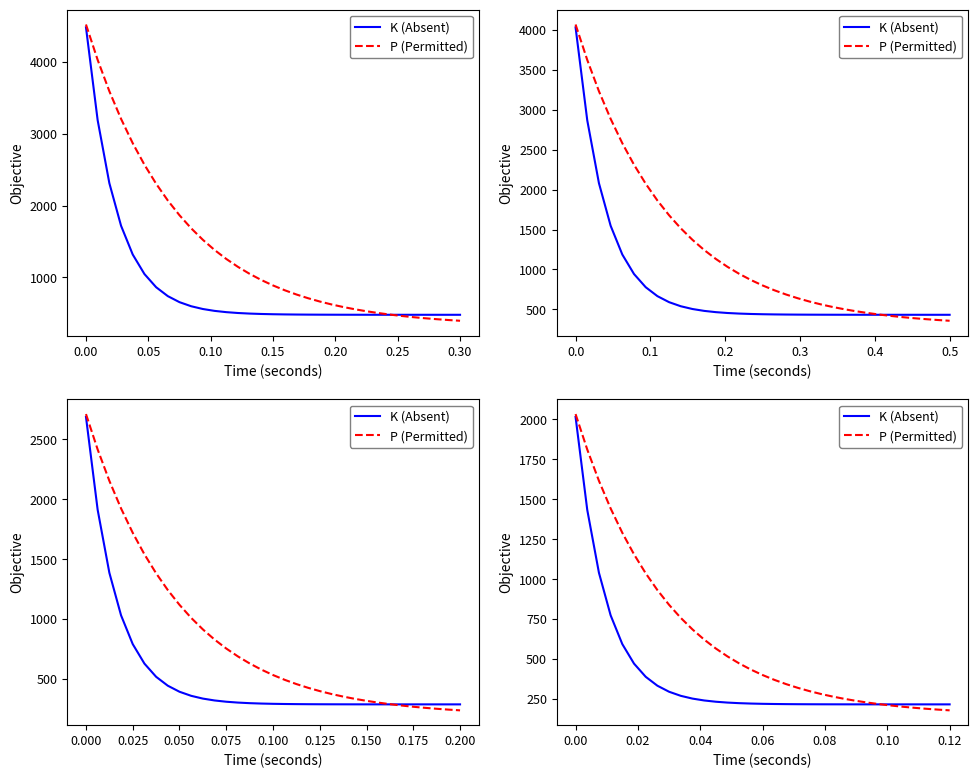

How many categories are shown in the chart?

33